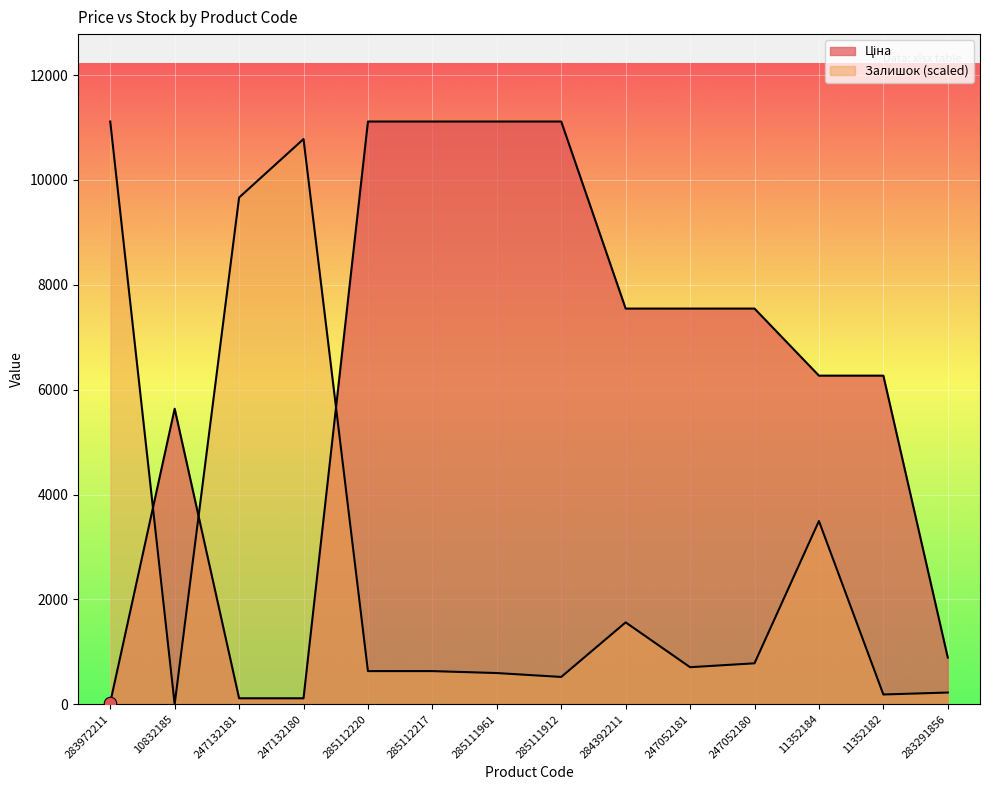

What are all the series names shown in the legend?

Ціна, Залишок